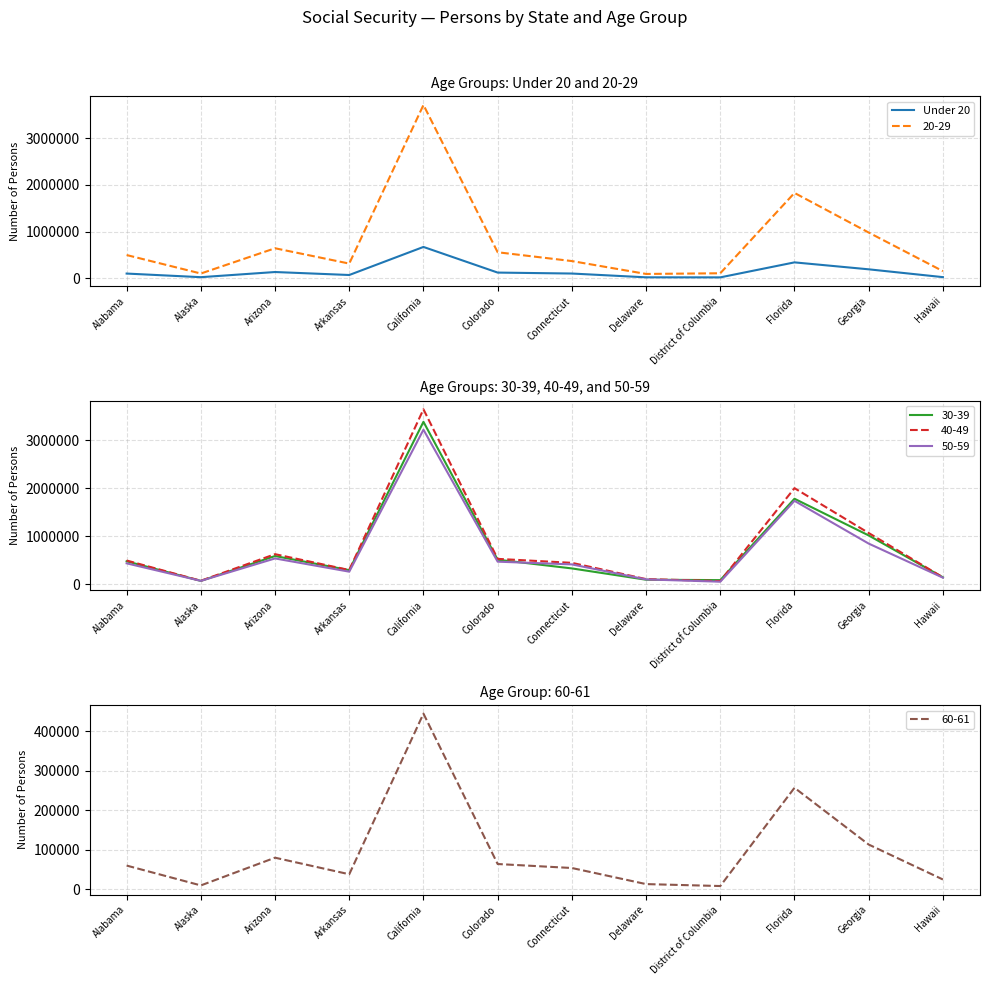

The chart shows a value of 210500 at California. True or false?

False